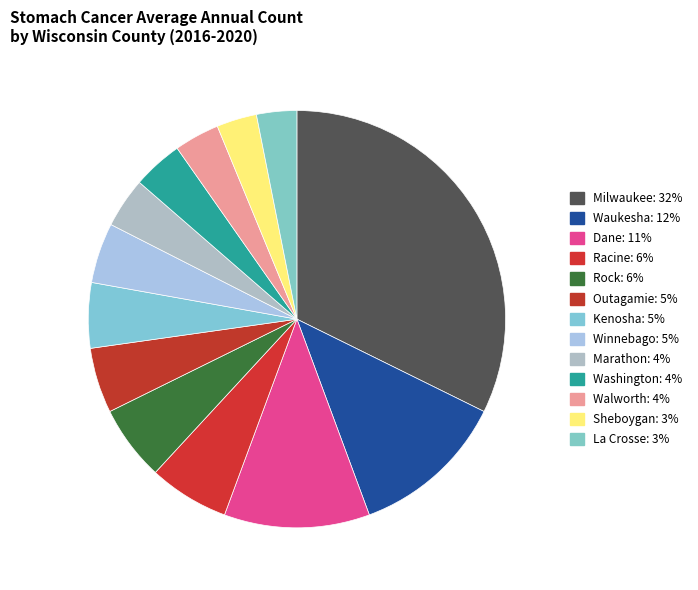

How many slices are in this pie chart?

13